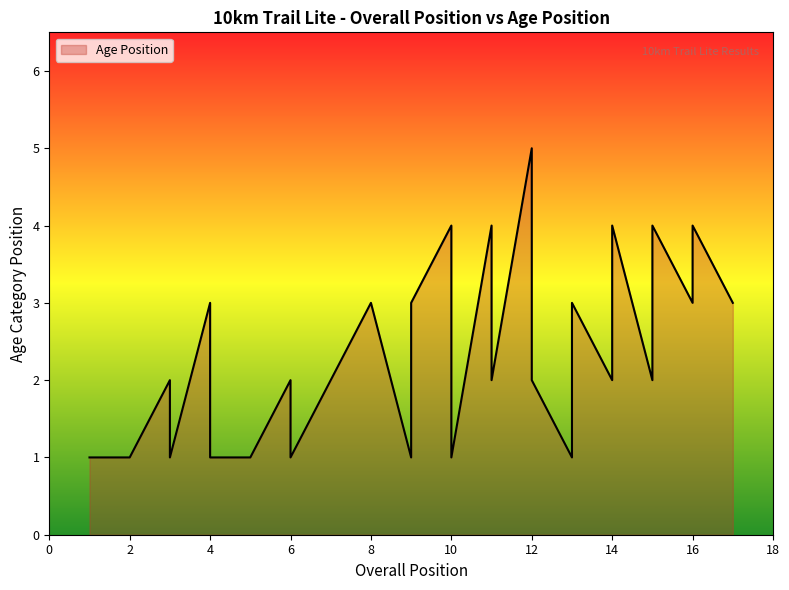

What is the difference between the values at 14 and 5?

1